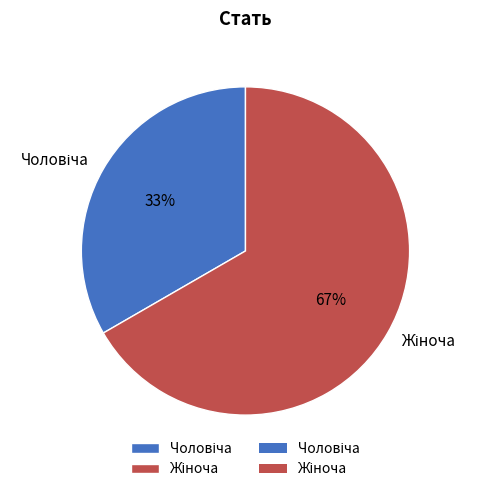

To the nearest percent, what is the average slice percentage?

50%